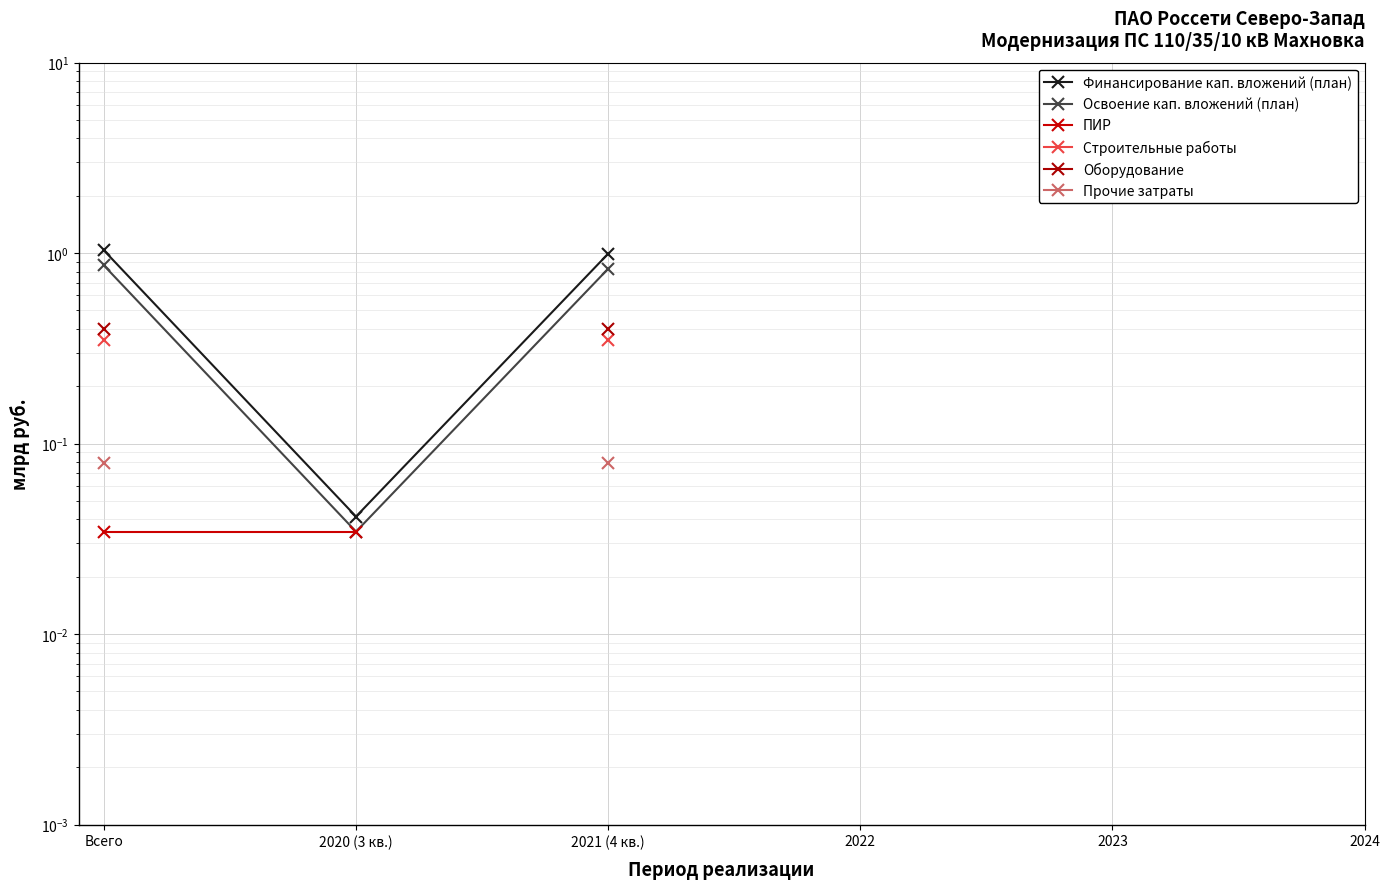

At how many categories does at least one series exceed 0?

3